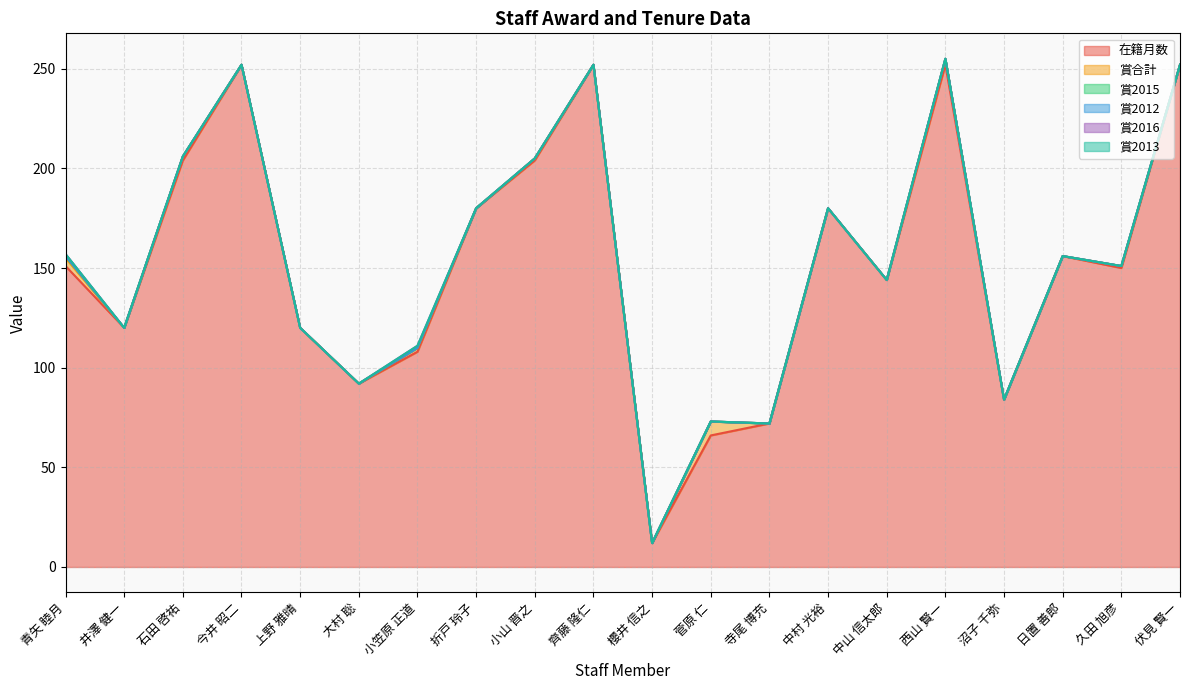

Rank the series by their maximum value, from lowest to highest.

賞2012, 賞2013, 賞2015, 賞2016, 賞合計, 在籍月数